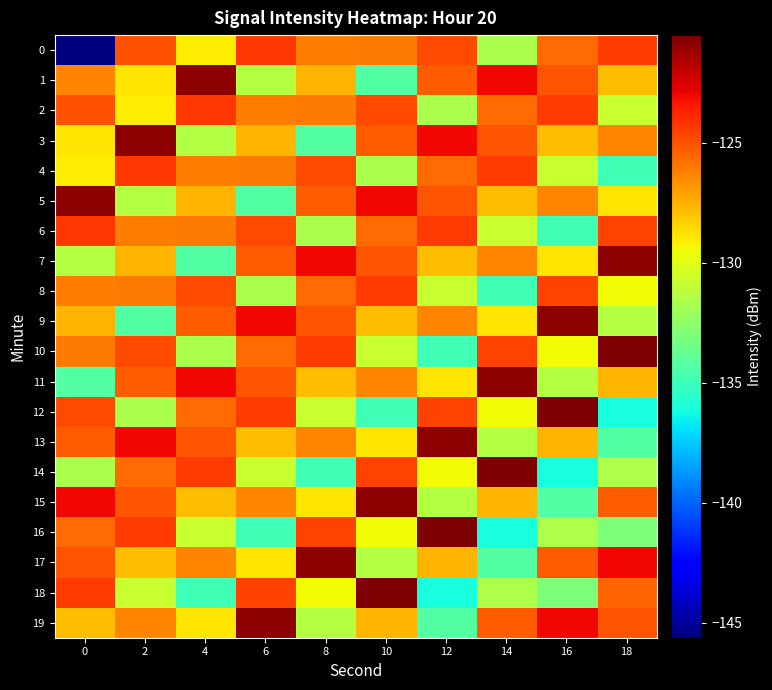

Between 4 and 6, which is larger?

6